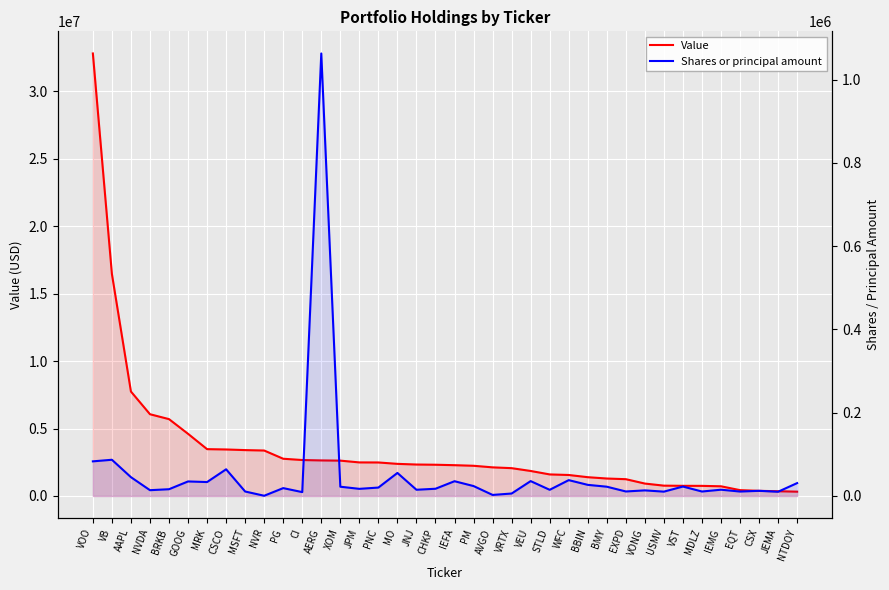

True or false: Value and Shares or principal amount intersect in this chart.

False